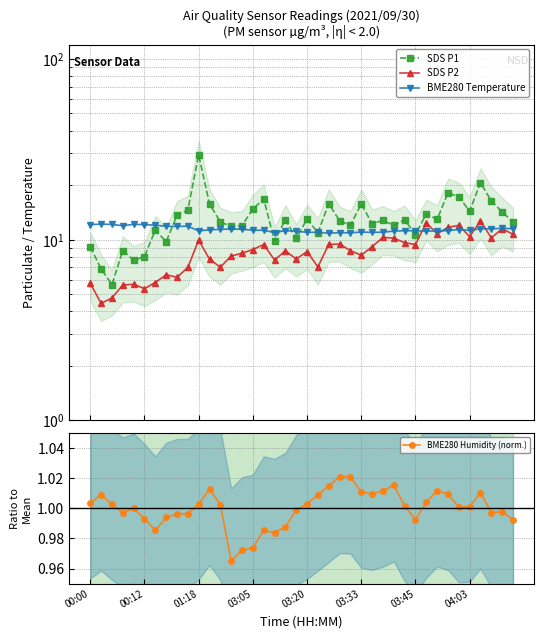

What is the value of the BME280 Temperature point at the 19th from the left?

11.2